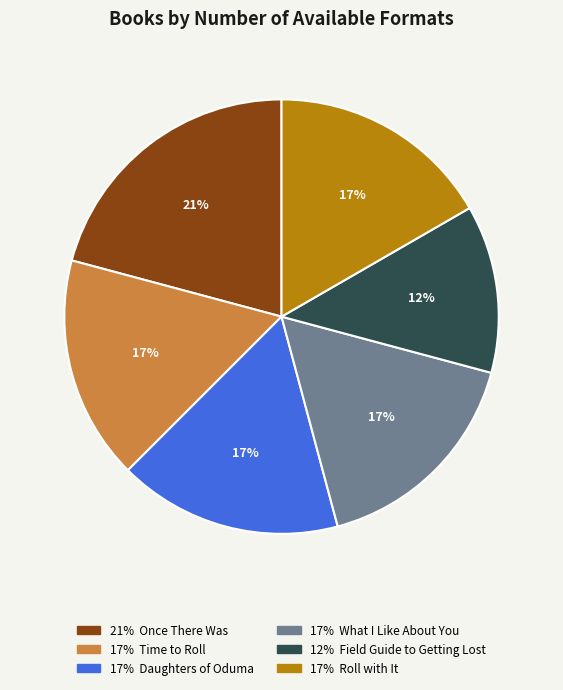

To the nearest percent, what is the average slice percentage?

17%